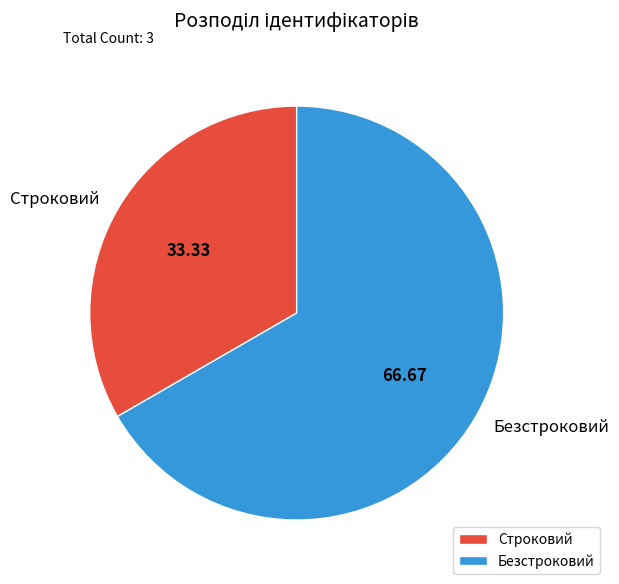

How many segments does this pie chart have?

2